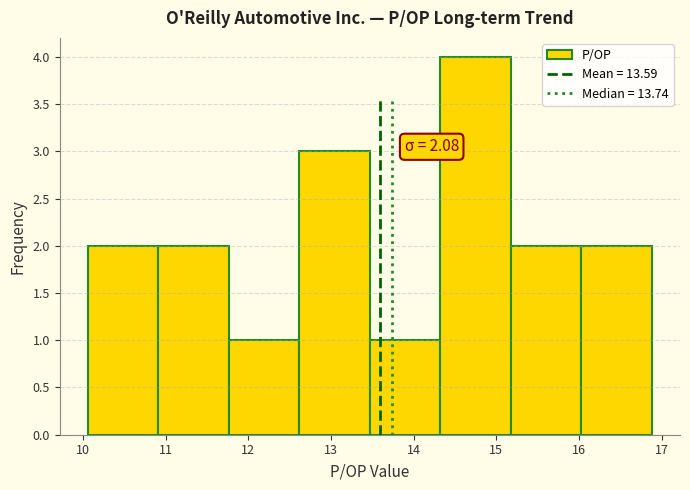

Over which range of the x-axis is the bar tallest?

14.3 to 15.2